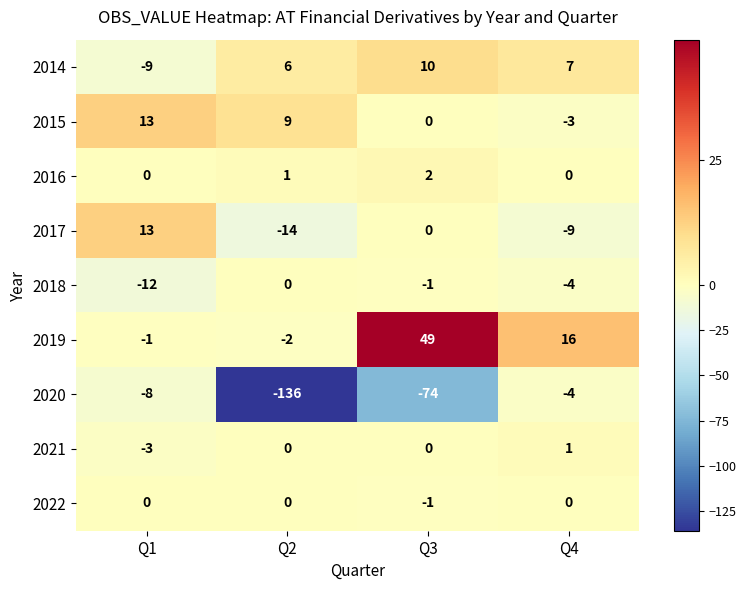

At which label is 2015 closest to 5?

Q2